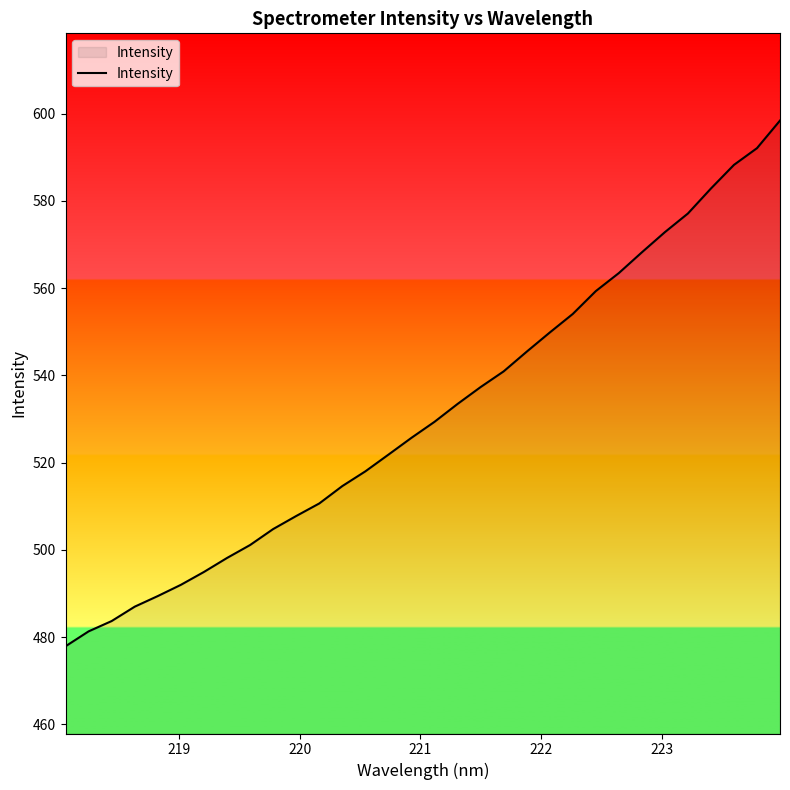

What is the greatest value displayed?

598.4